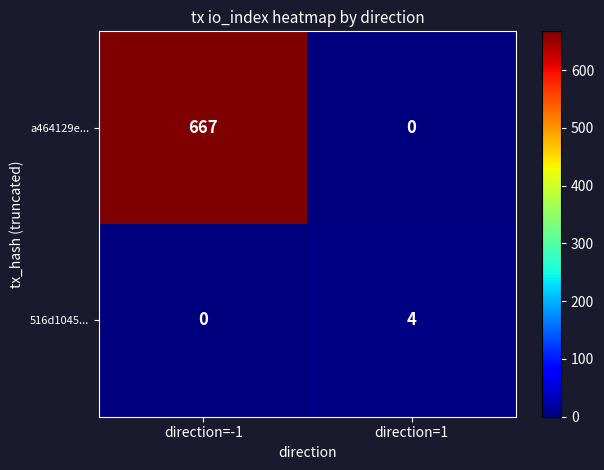

Which category has the highest value across all series?

direction=-1